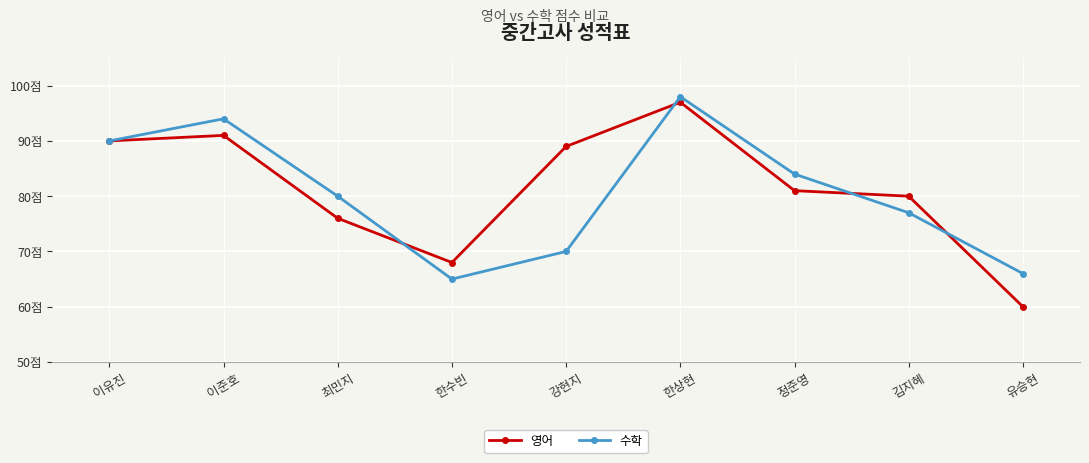

Is it true that 수학 equals 112 at 김지혜?

False